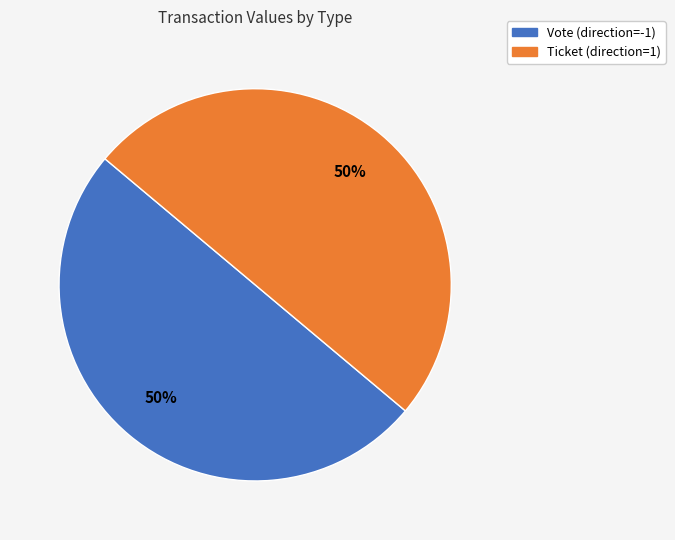

How many slices are in this pie chart?

2